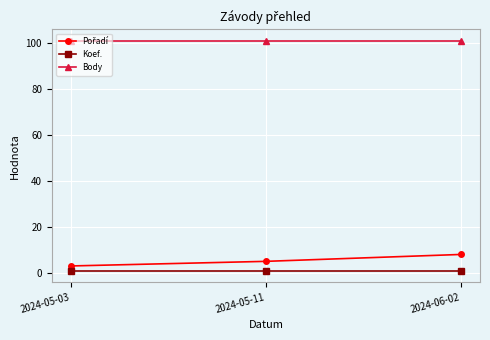

Is the value of Koef. at 2024-05-11 greater than the value of Body at 2024-06-02?

No